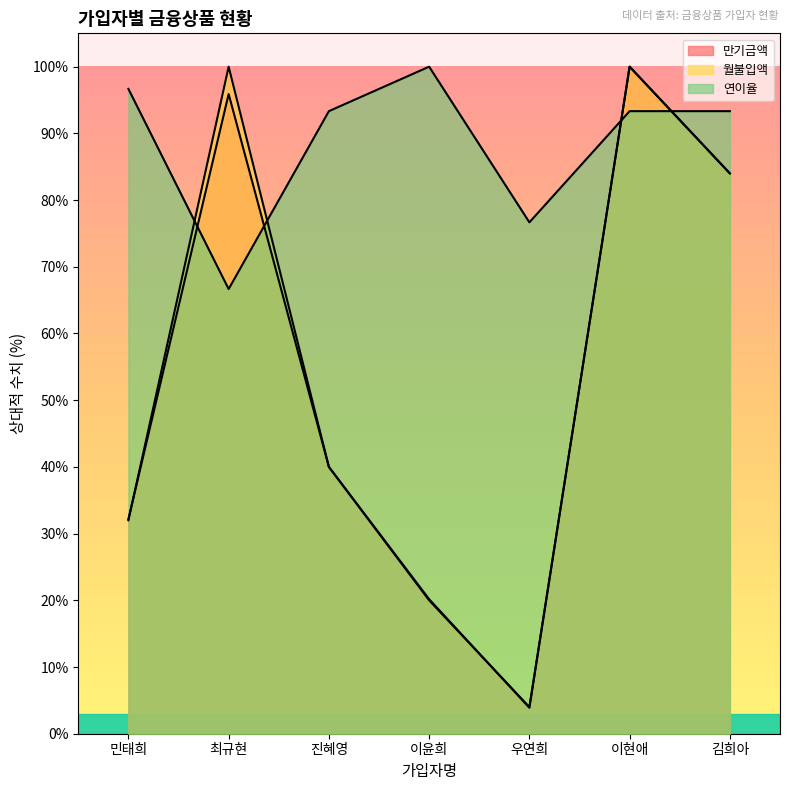

At which category does 연이율 reach its first local valley?

최규현